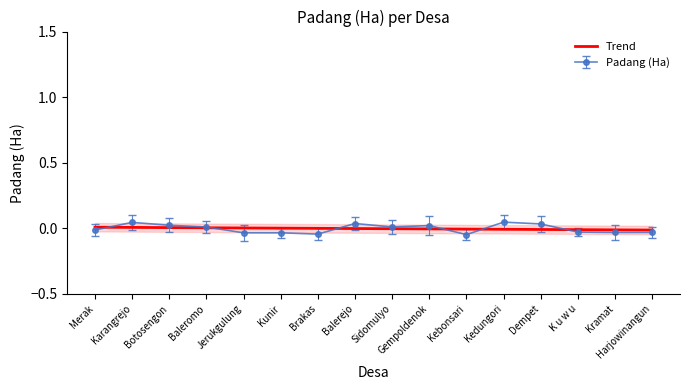

Is it true that the value at Balerejo is -0.0?

True